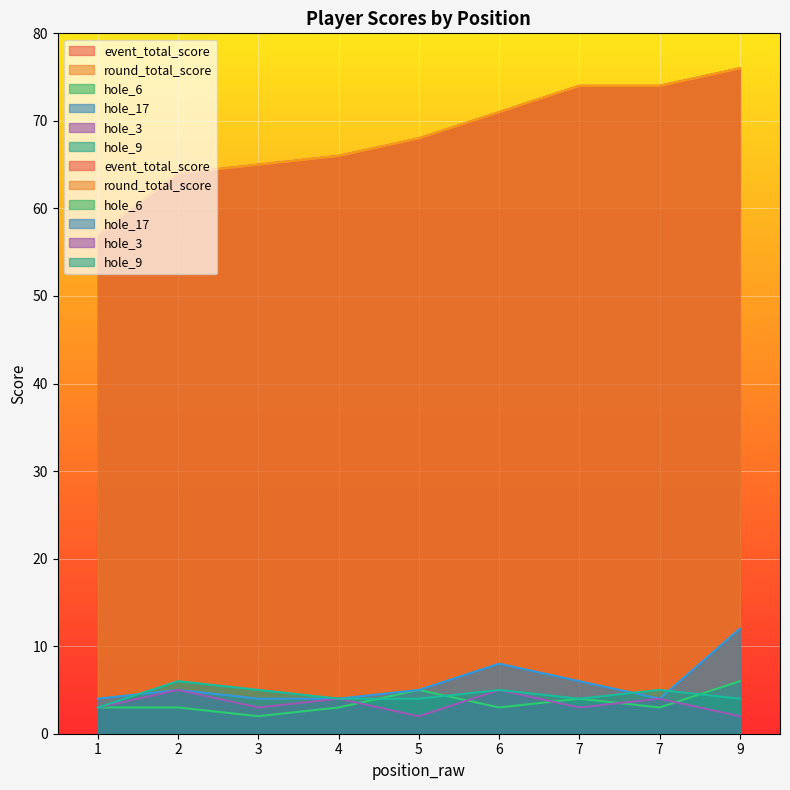

What is the difference between the highest and lowest values at 7?

71